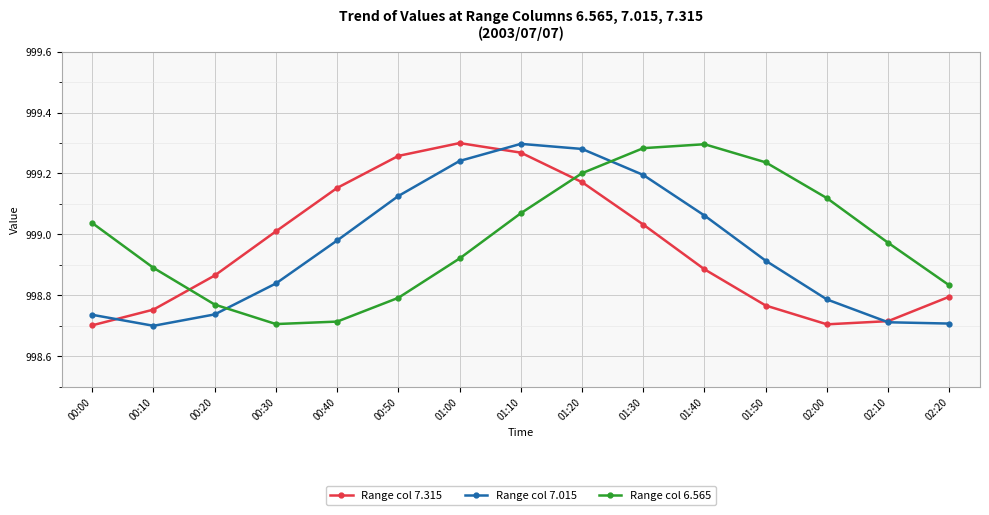

What are all the series names shown in the legend?

Range col 7.315, Range col 7.015, Range col 6.565